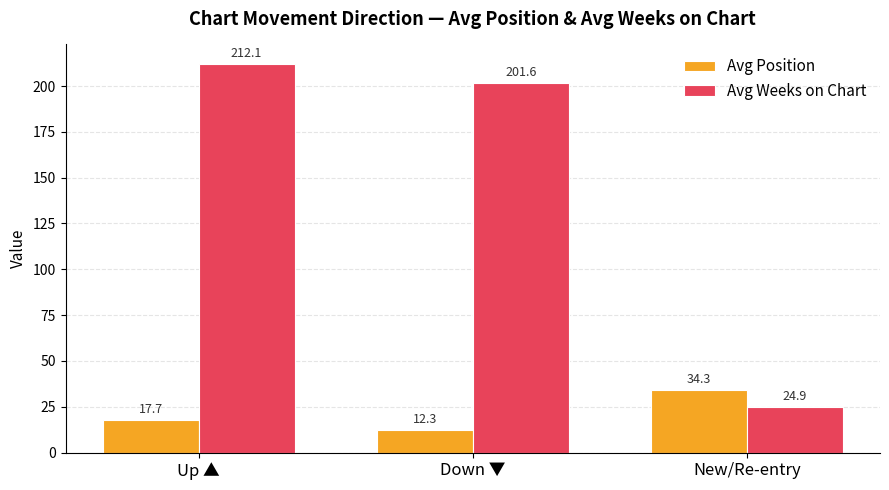

At New/Re-entry, list the series in order from smallest to largest.

Avg Weeks on Chart, Avg Position